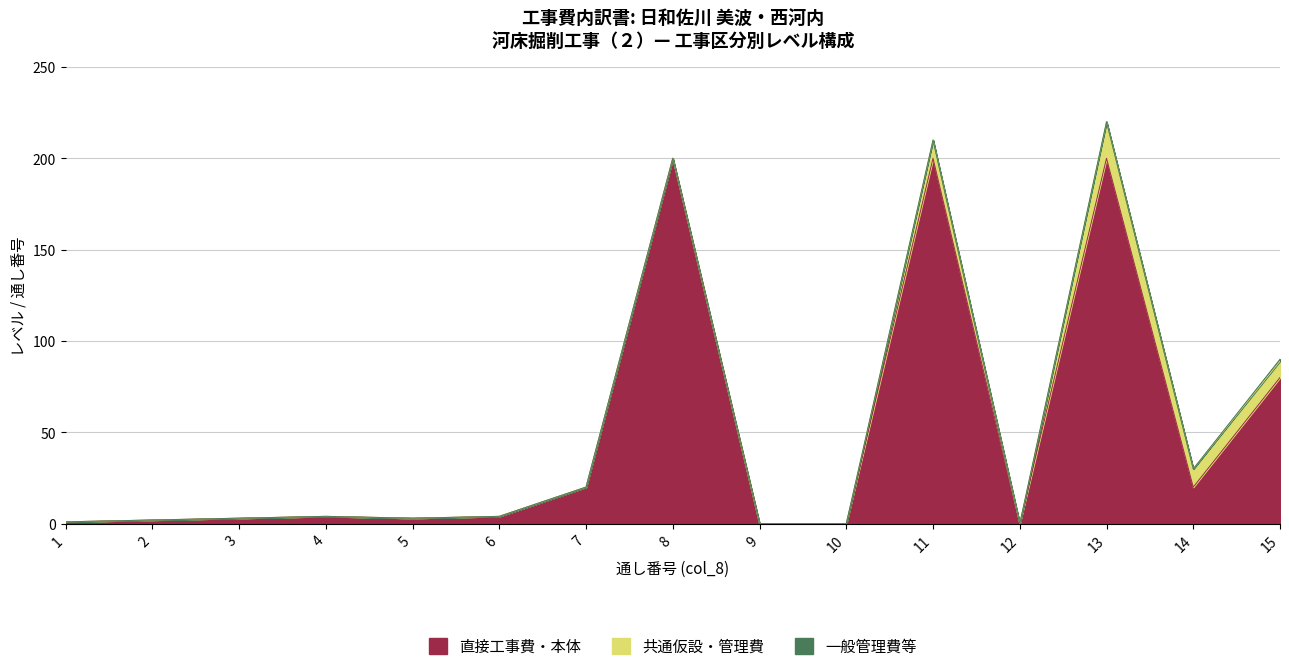

How many data points are less than 4?

7